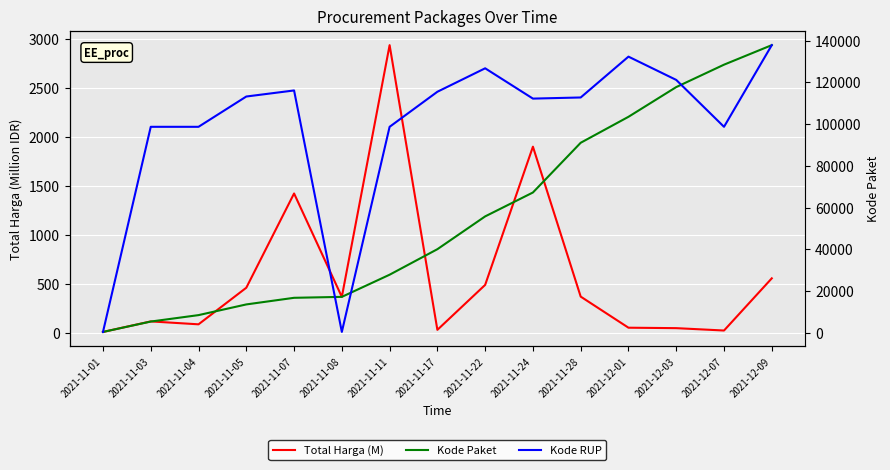

How many values in the Kode Paket series are below 40112?

7